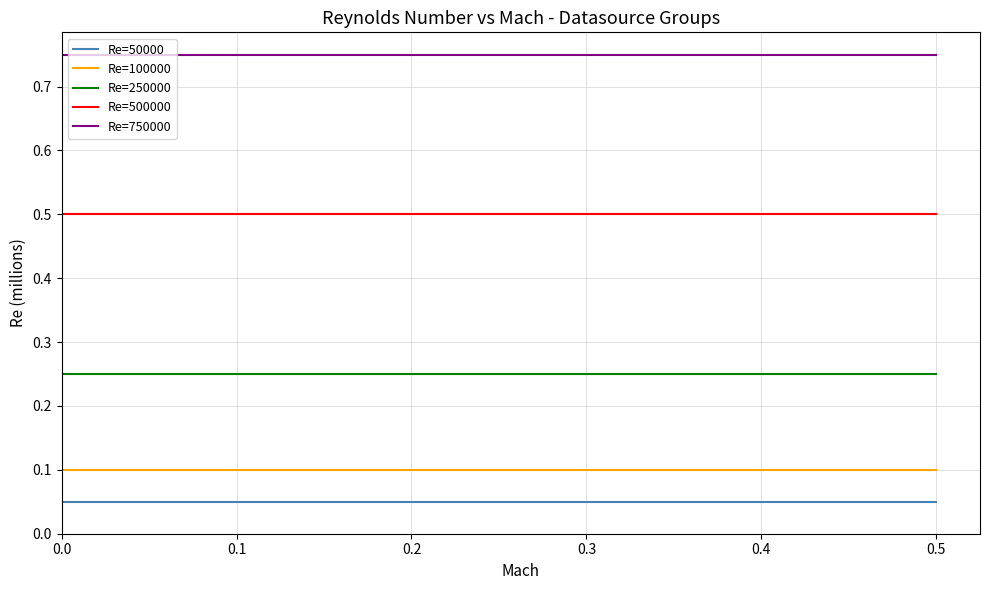

True or false: Re=250000 and Re=750000 cross at least once.

False